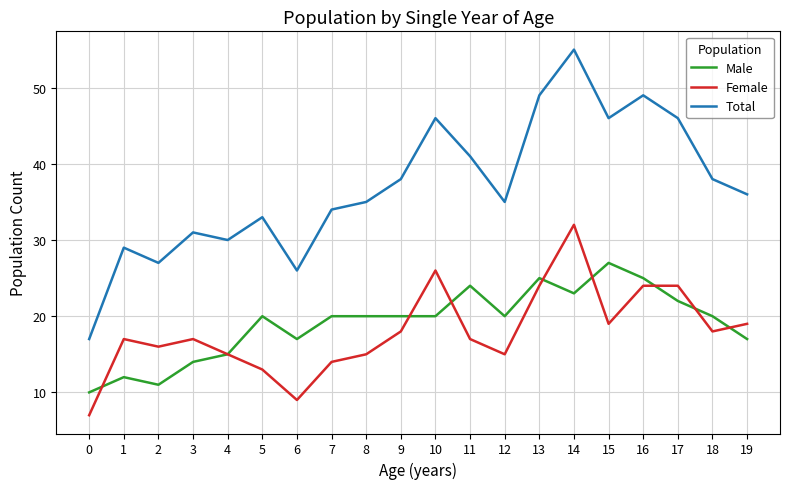

List the series in order of their peak value, highest first.

Total, Female, Male